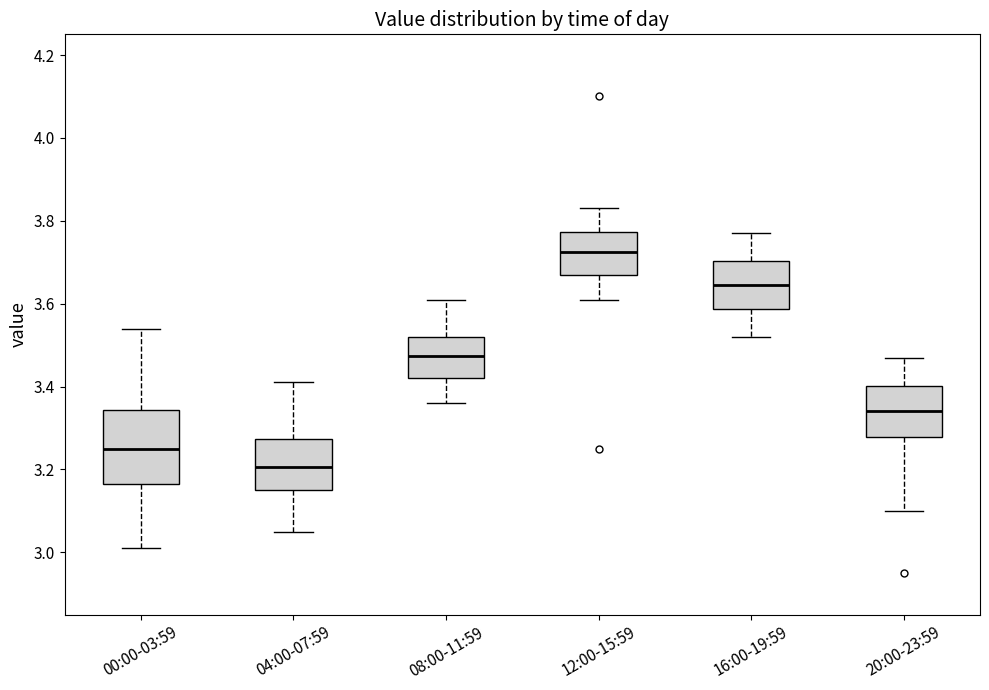

Where does the lower whisker of the box for 04:00-07:59 end on the y-axis? The values are not printed on the chart, so give them approximately, as read against the axis.

3.06